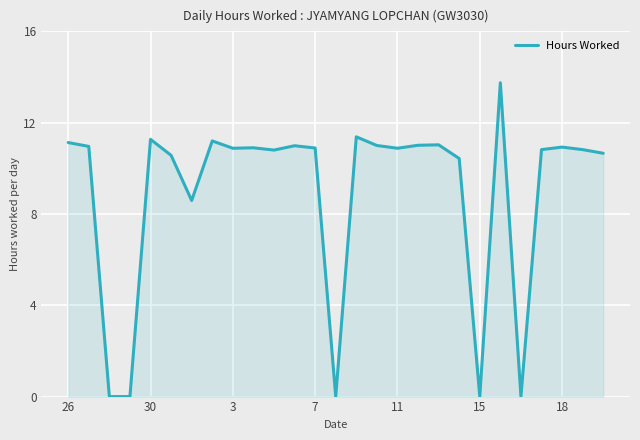

What is the maximum value shown in the chart?

13.8